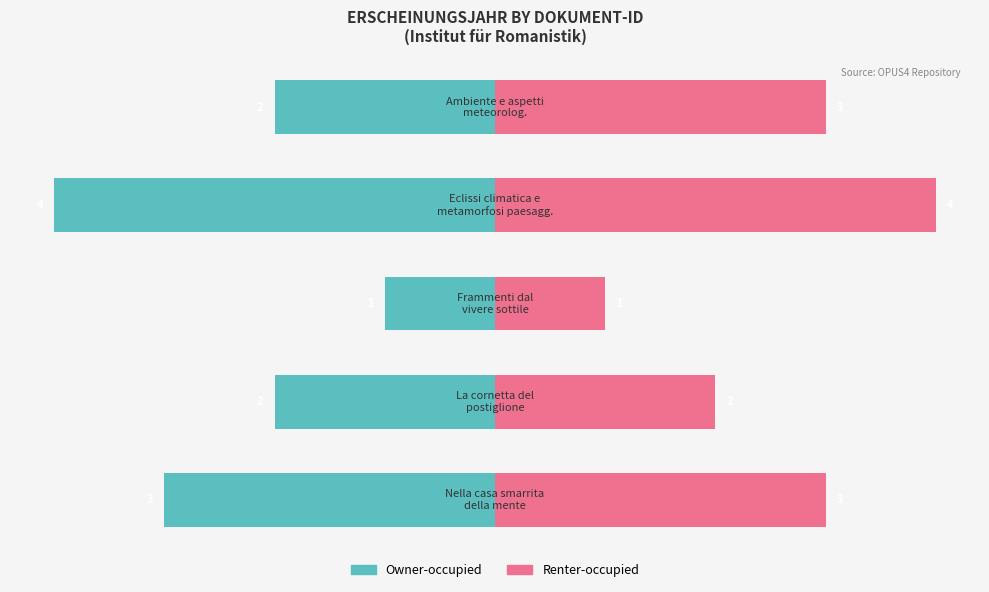

Between −4 and −3, which is larger?

−3